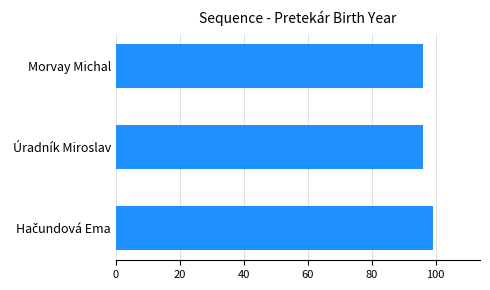

Does the chart contain stacked bars?

No